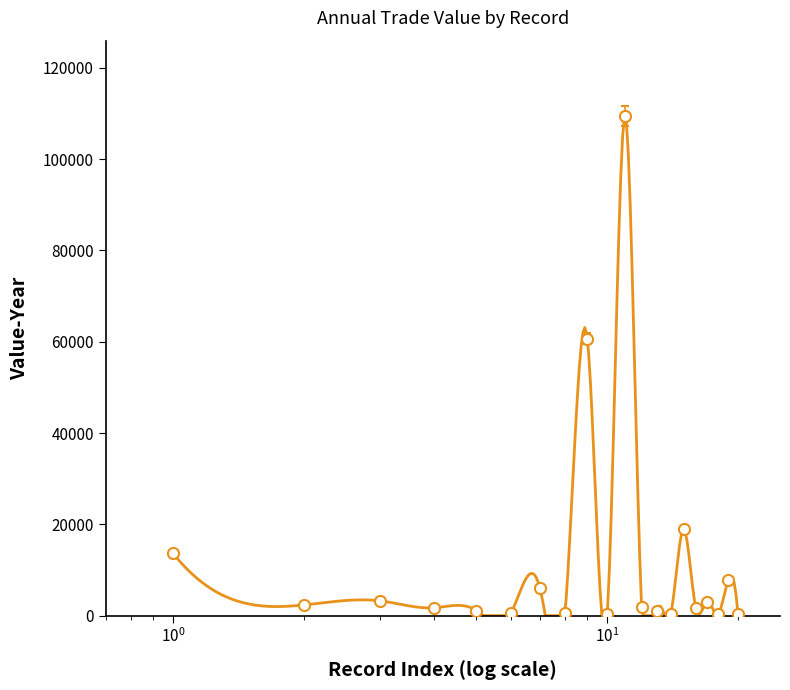

Which label corresponds to the smallest value in the chart?

10